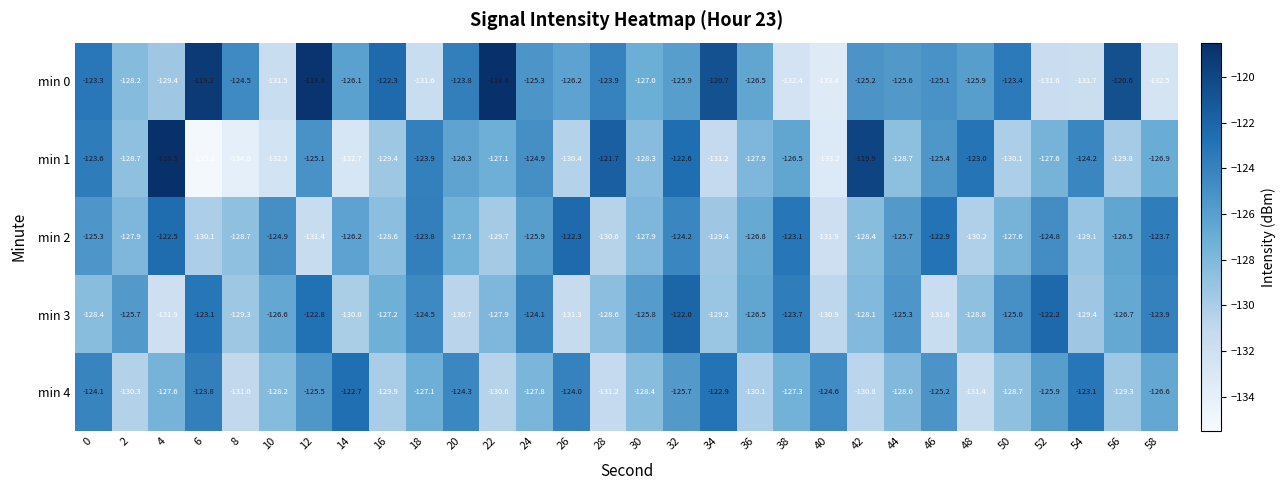

What is the minimum value for min 4?

-131.4